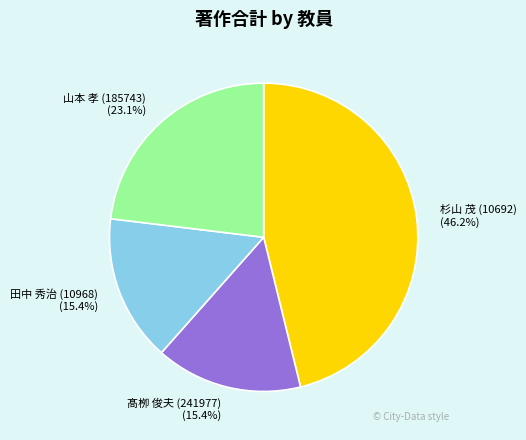

Which category has the biggest portion of the pie?

杉山 茂 (10692)